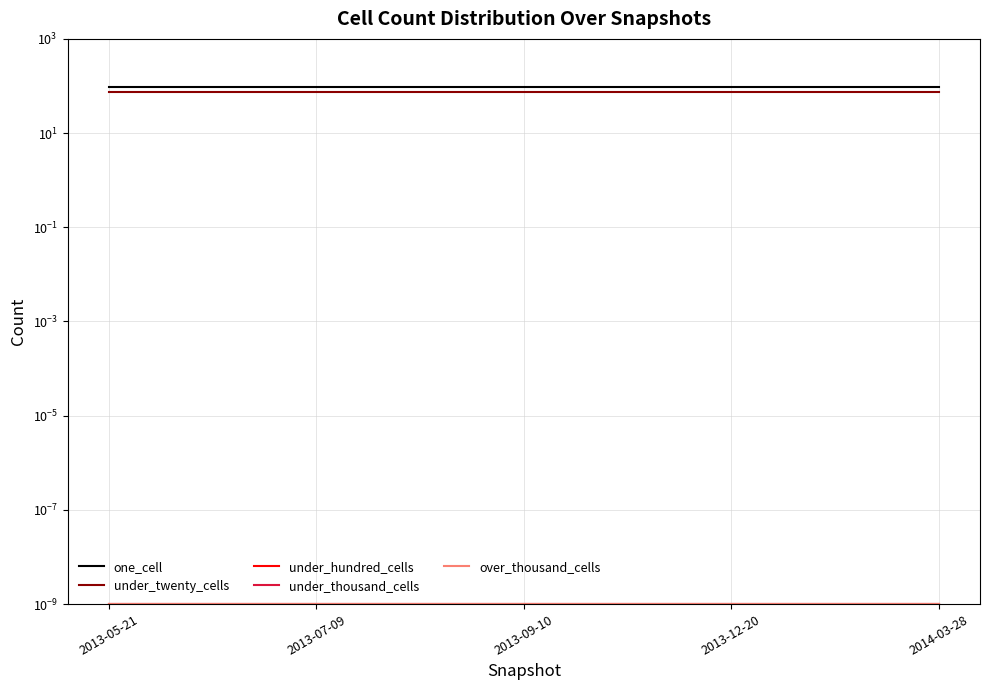

At how many categories does at least one series exceed 27?

5